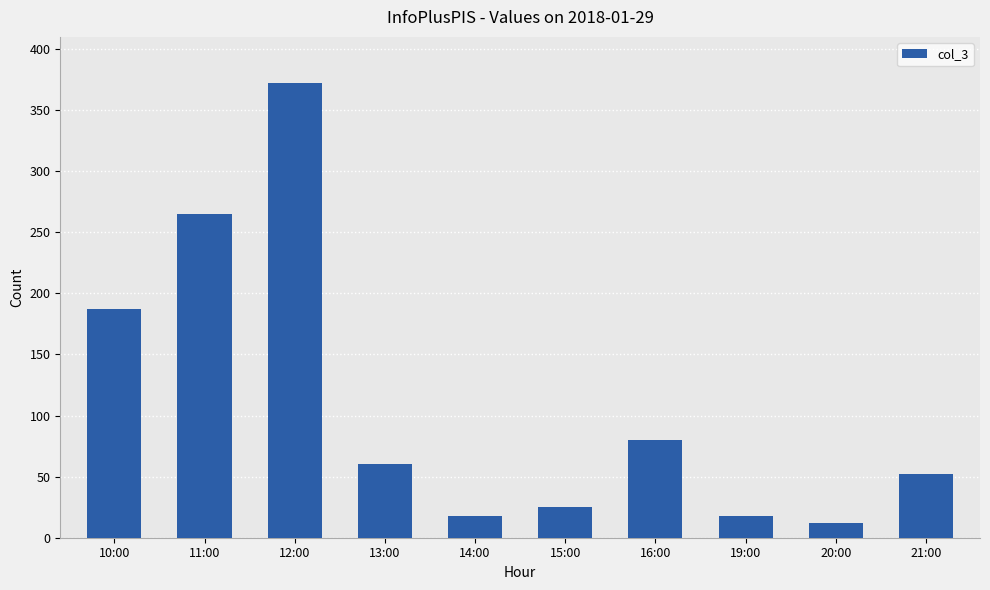

What is the label of the 2nd bar from the right?

20:00